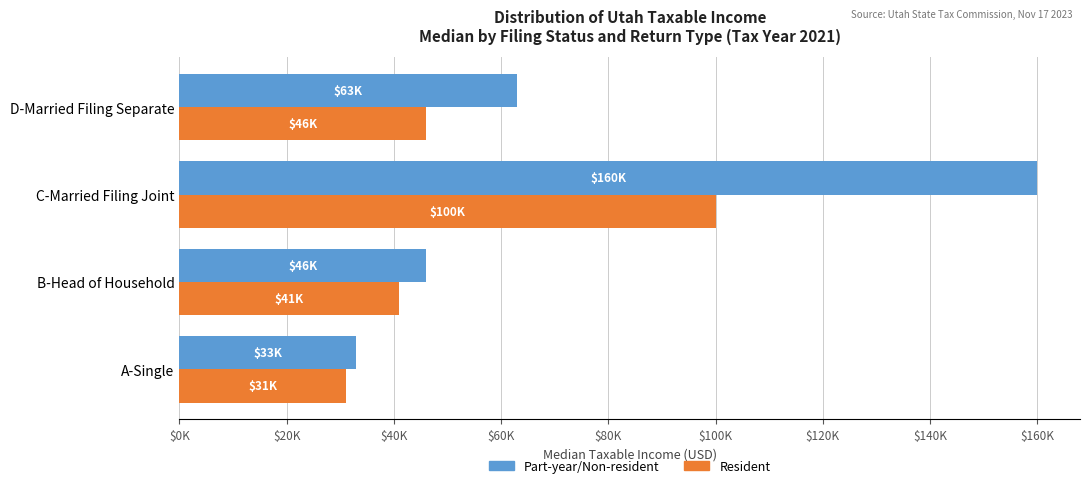

What are all the series names shown in the legend?

Part-year/Non-resident, Resident